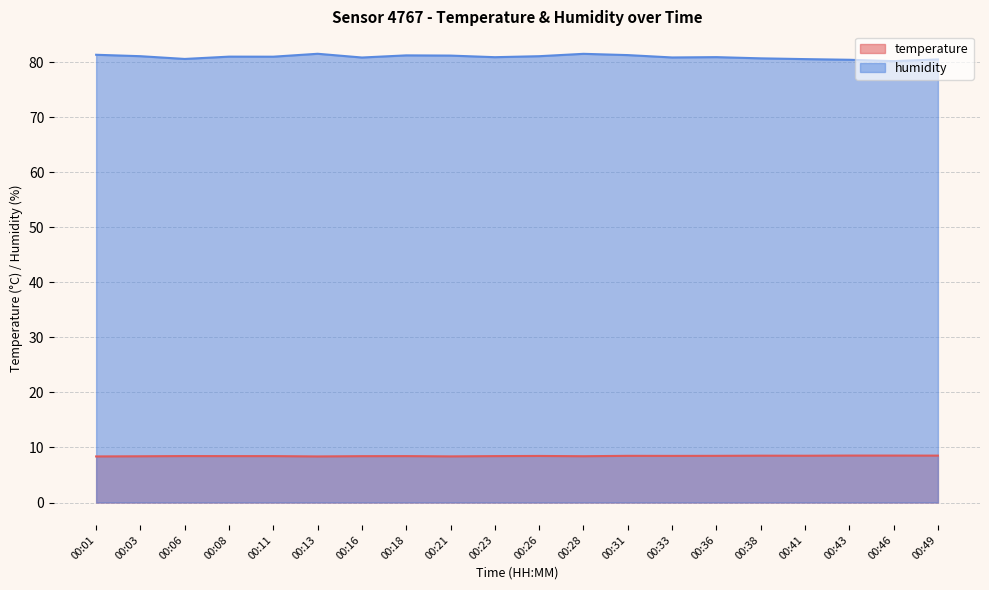

How many series are shown in this chart?

2